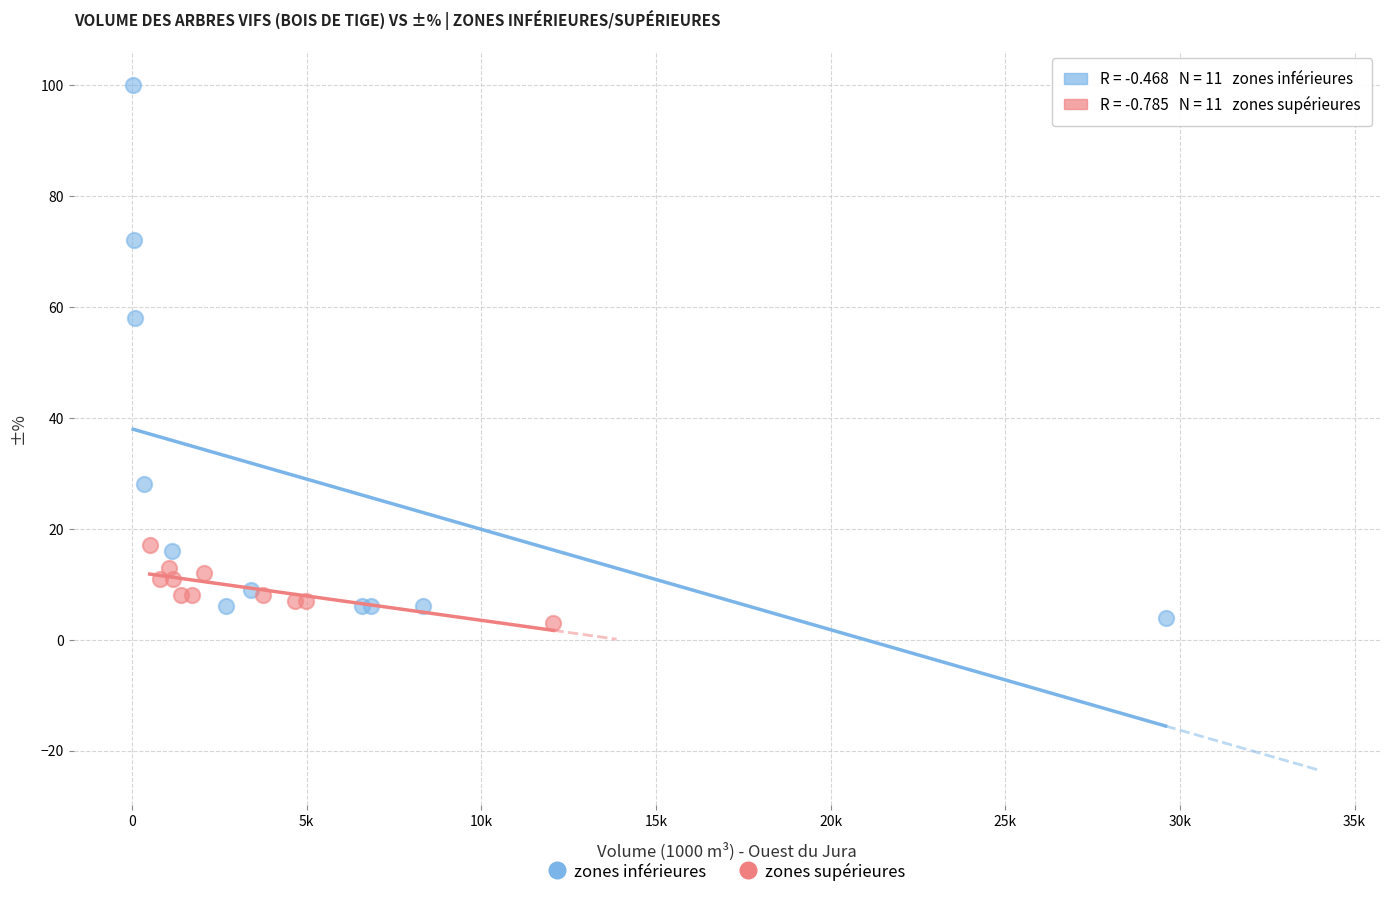

Which series has the largest Y range (max minus min)?

zones inférieures